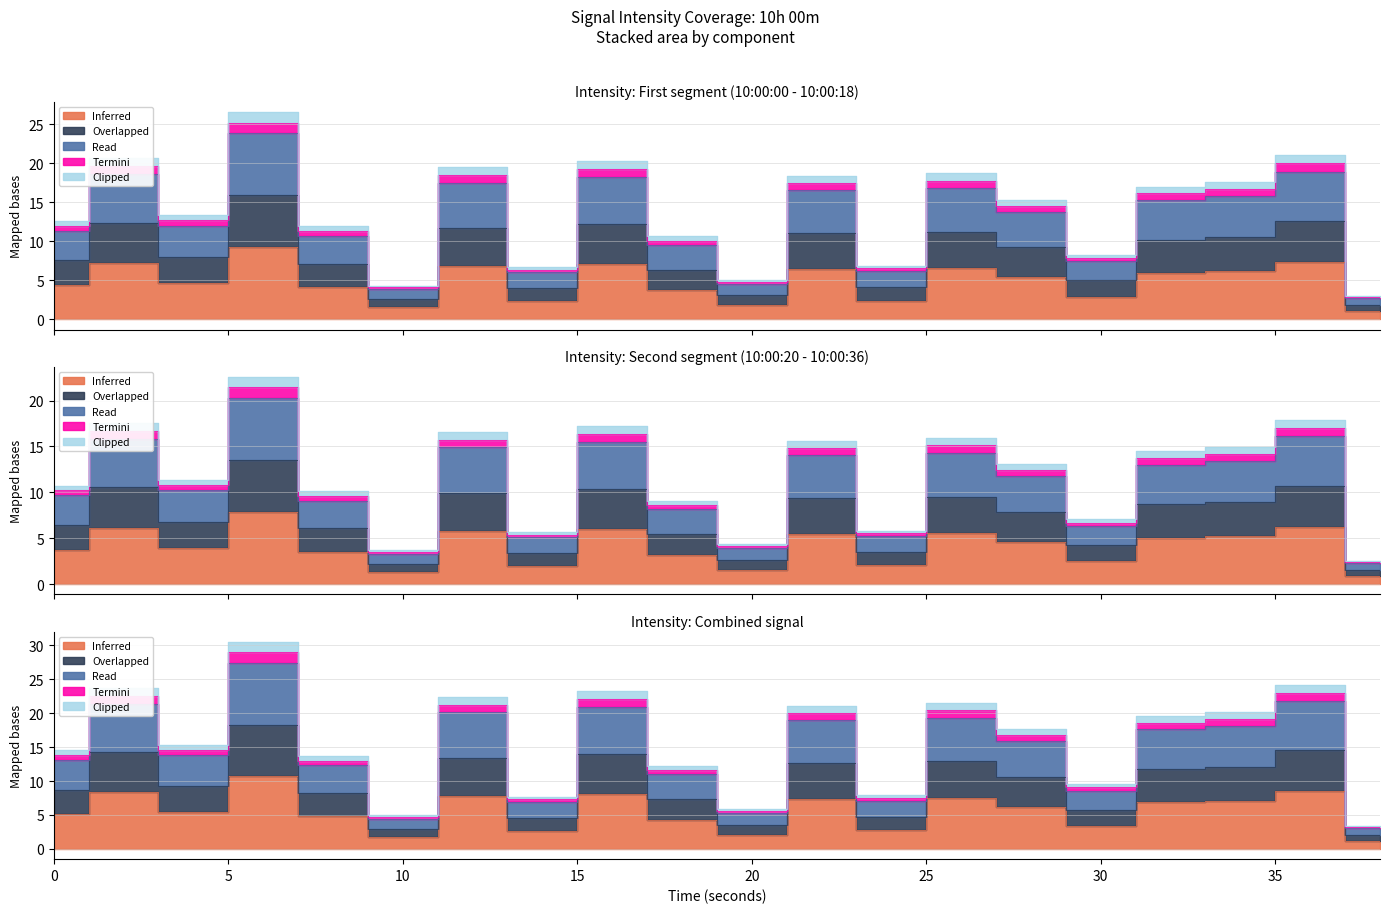

Rank the categories by value from lowest to highest.

38, 10, 20, 14, 24, 30, 18, 8, 0, 4, 28, 32, 34, 22, 26, 12, 16, 2, 36, 6